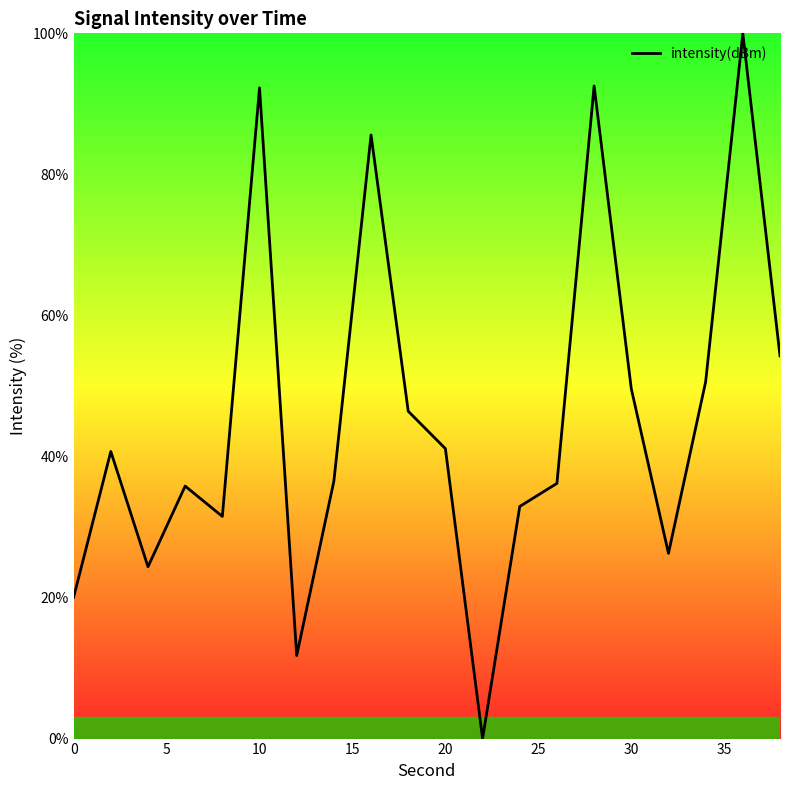

How many interior local peaks (higher than both neighbors) does the data have?

6